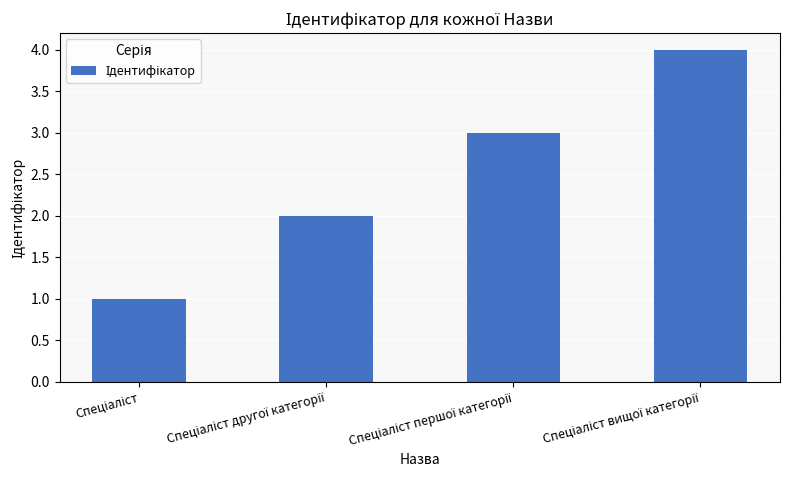

What is the greatest value displayed?

4